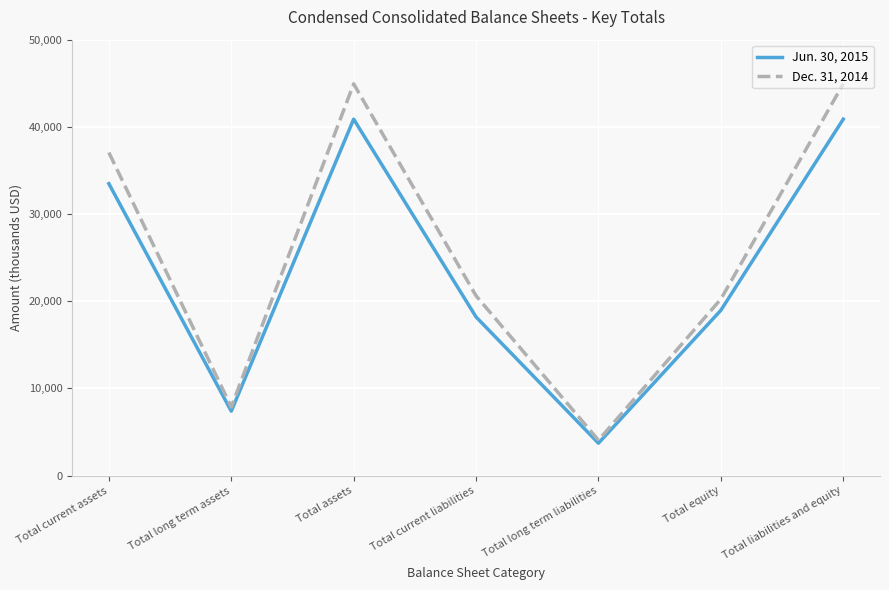

Reading left to right, list all the values displayed in this chart.

Jun. 30, 2015: 33484	7396	40880	18194	3721	18965	40880
Dec. 31, 2014: 37057	7876	44933	20623	4061	20249	44933